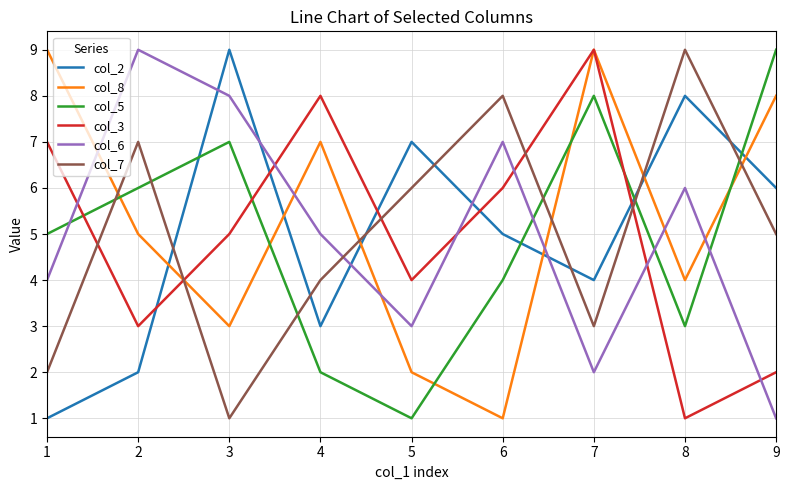

Is this an area chart (filled region under the line)?

No